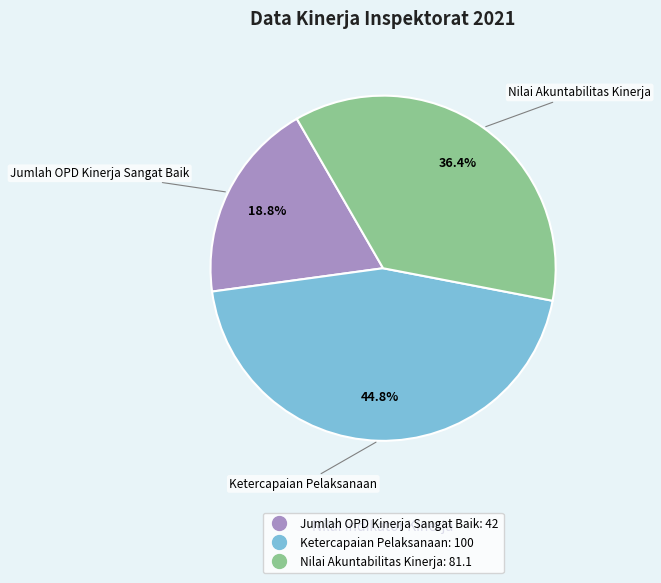

To the nearest percent, what is the difference between the largest and smallest slice percentages?

26%